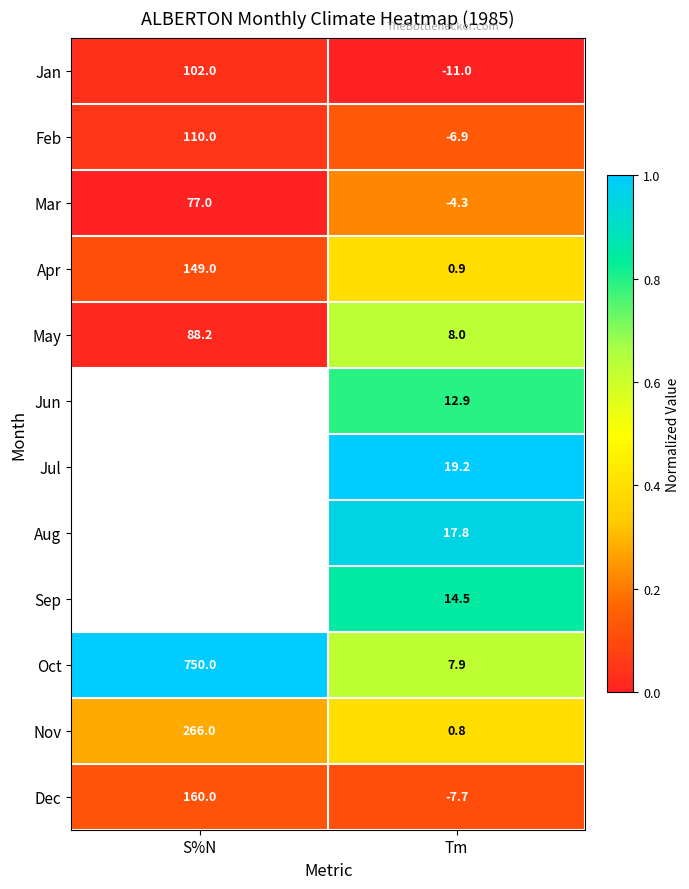

Is the value of Jan at Tm greater than the value of Jul at Tm?

No